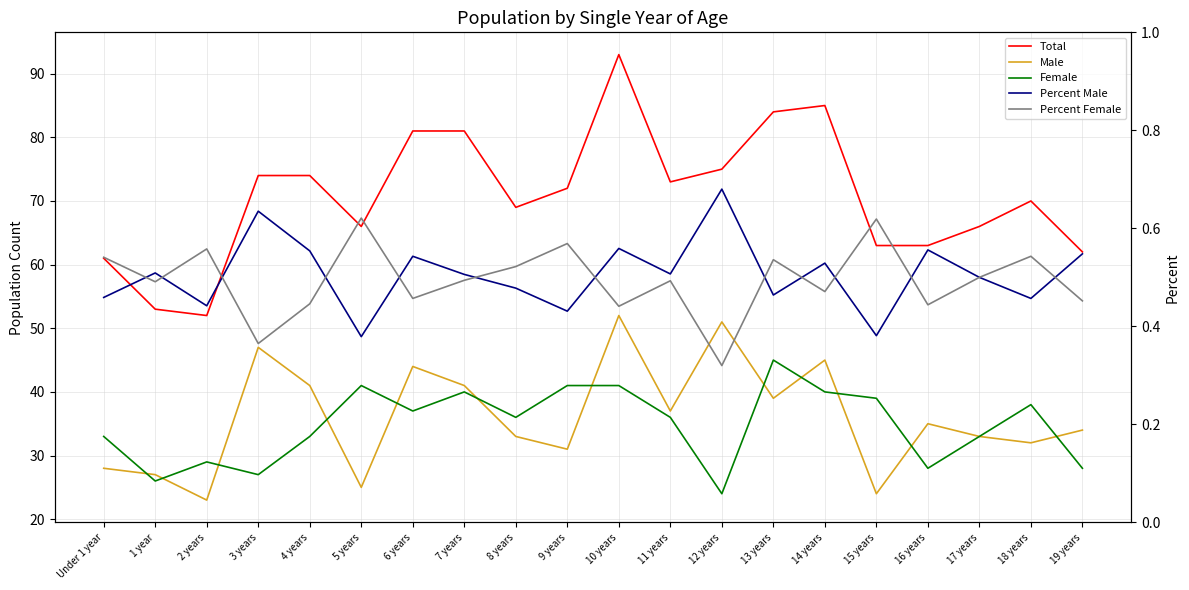

Is the value of Male at 10 years greater than the value of Total at 2 years?

No